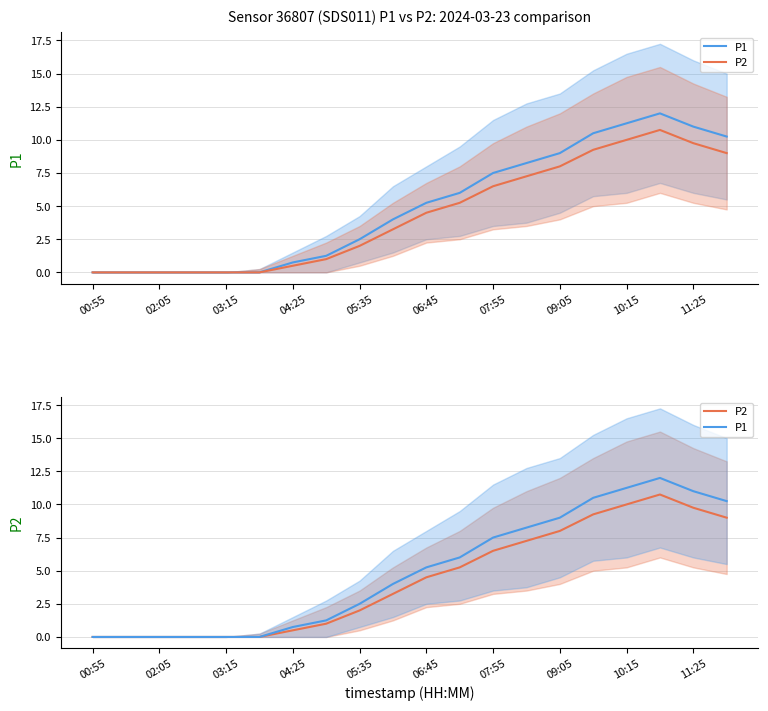

What are all the series names shown in the legend?

P1, P2